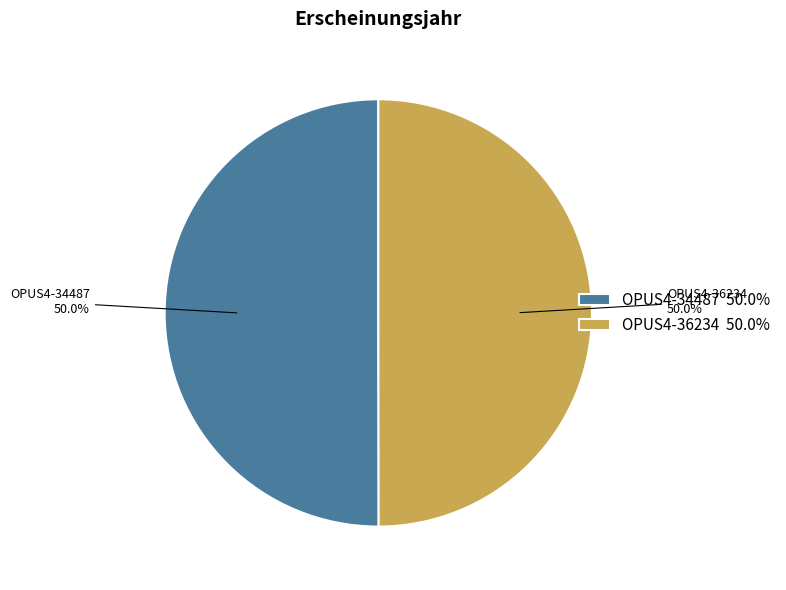

Approximately how many times larger is the value at OPUS4-34487 compared to OPUS4-36234?

1.0